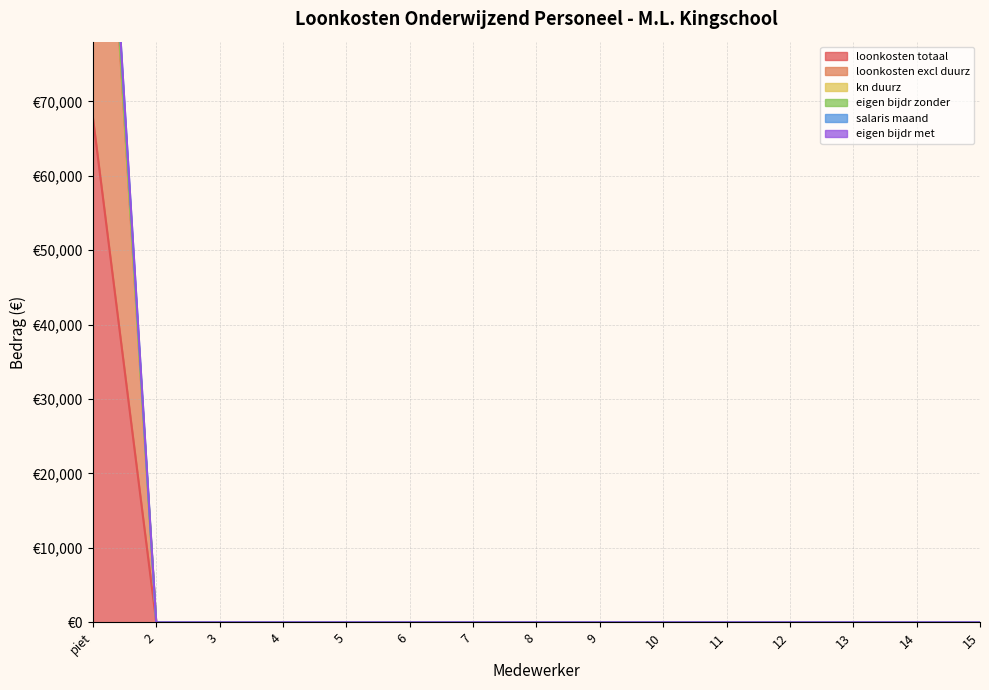

How many categories are shown in the chart?

15